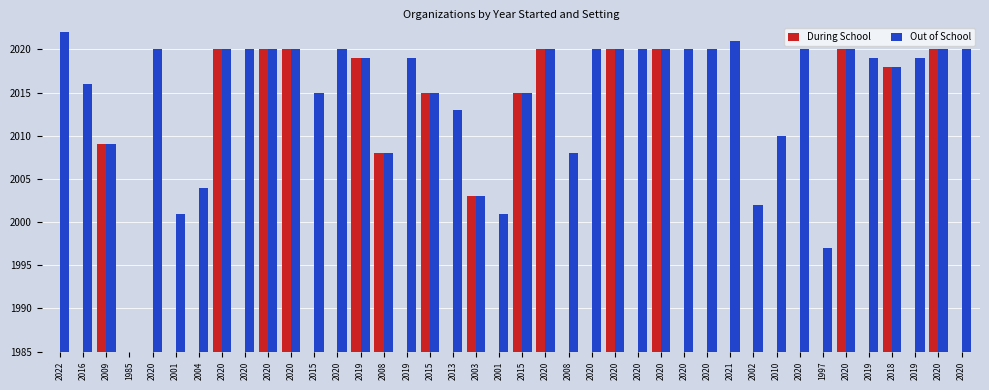

List the series in order of their peak value, lowest first.

During School, Out of School